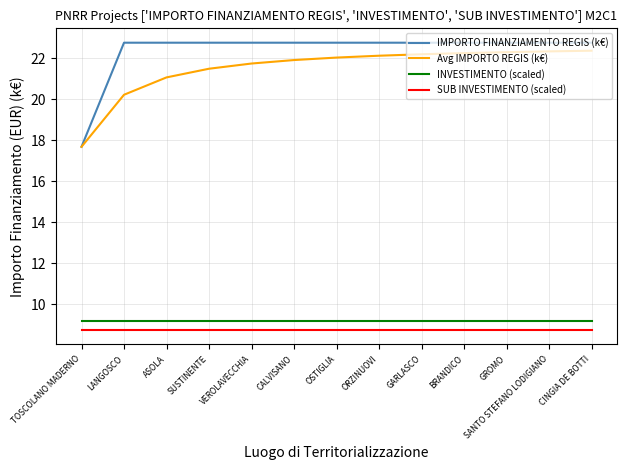

What is the lowest value of the INVESTIMENTO (scaled) series?

9.2